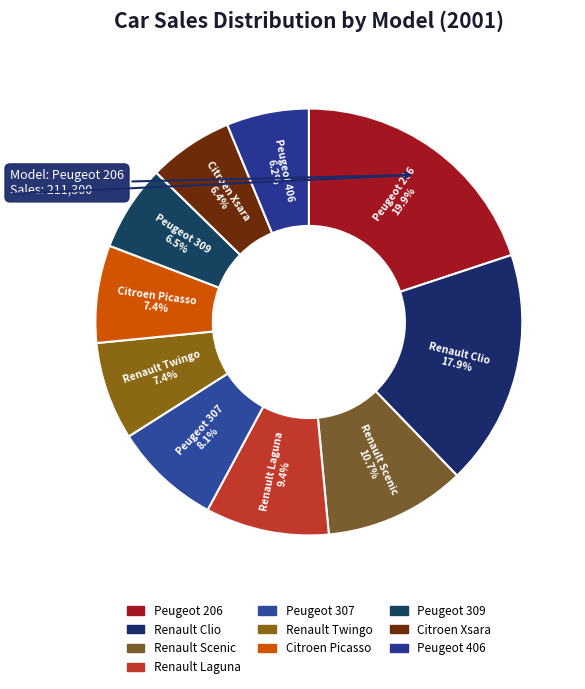

What is the change in value from Renault Scenic to Peugeot 406?

-47507